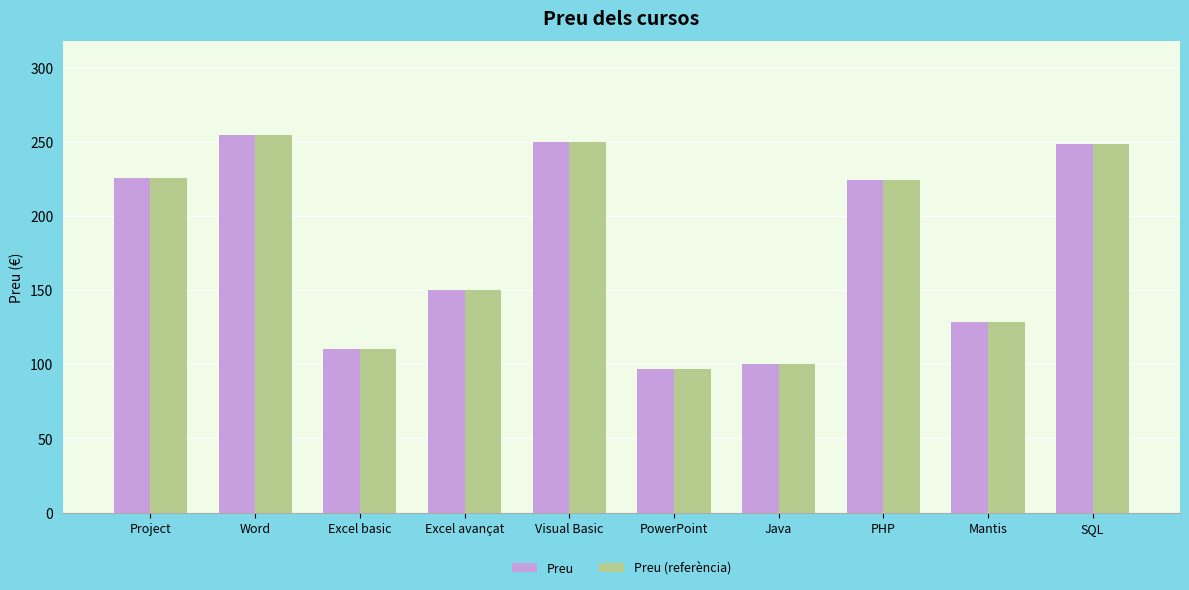

What is the average value of the Preu (referència) series?

178.8